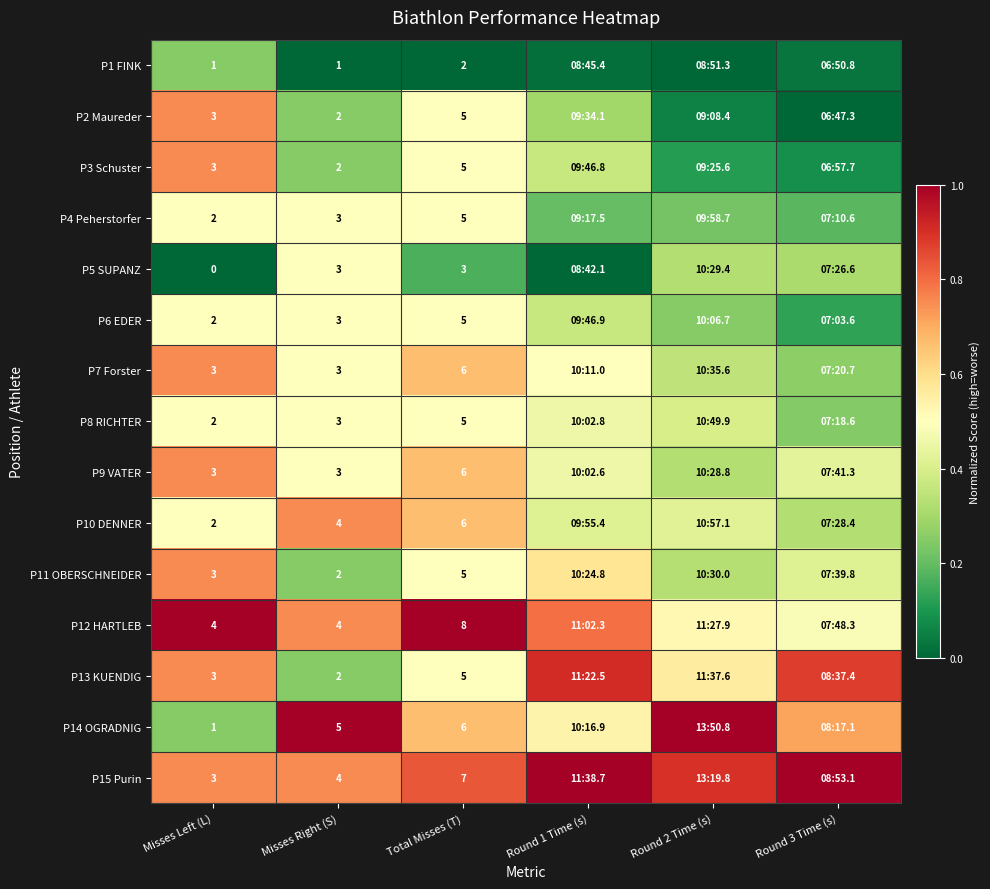

What is the total value across all series at Total Misses (T)?

79.0